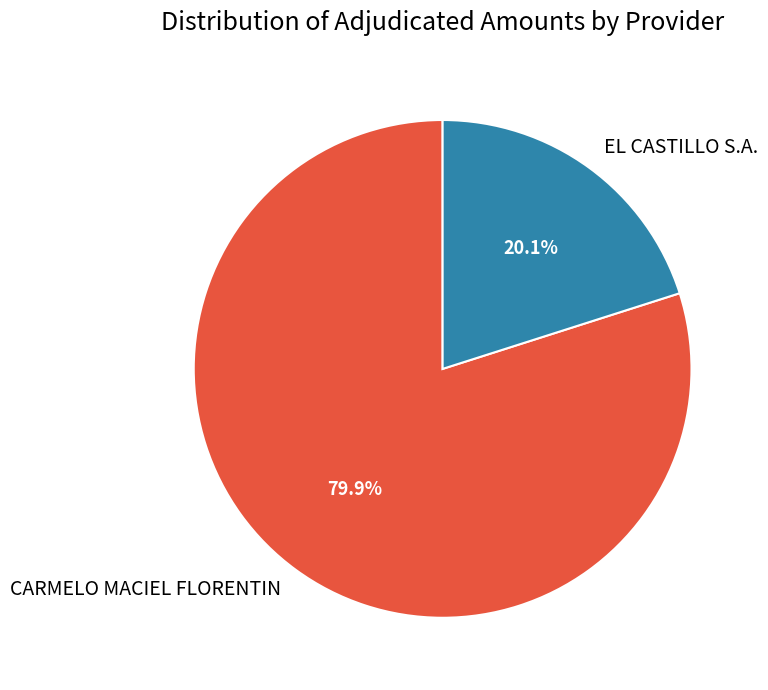

What percentage is the CARMELO MACIEL FLORENTIN slice, to the nearest percent?

80%